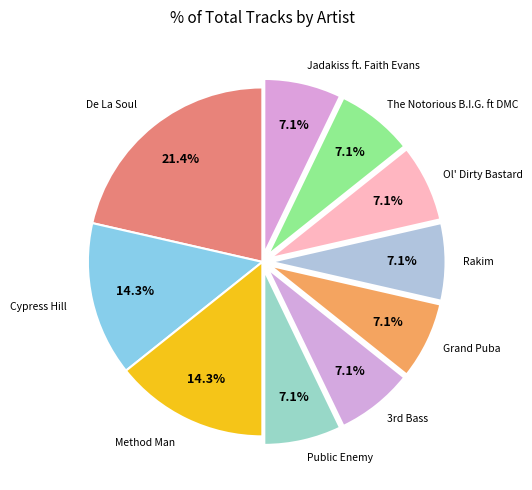

How many segments does this pie chart have?

10